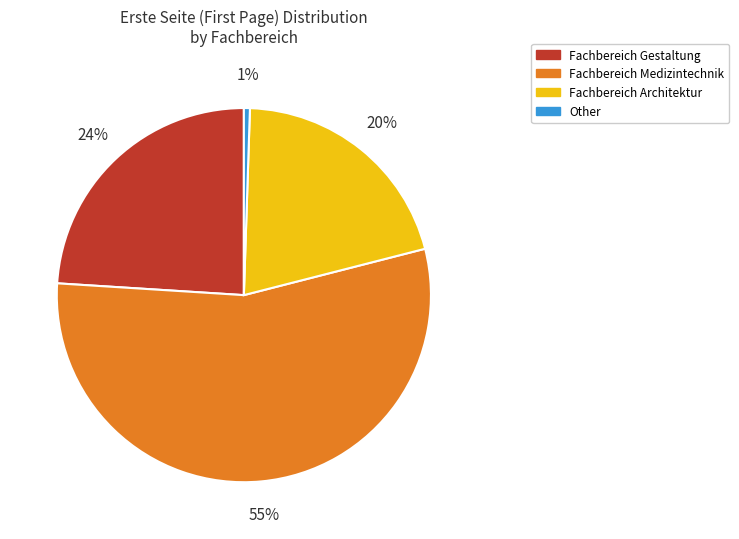

To the nearest percent, what is the average slice percentage?

25%